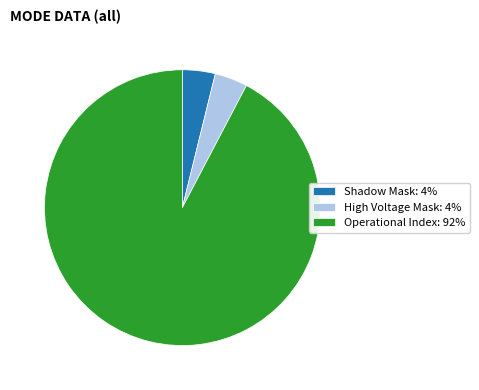

Count the number of slices in the pie.

3